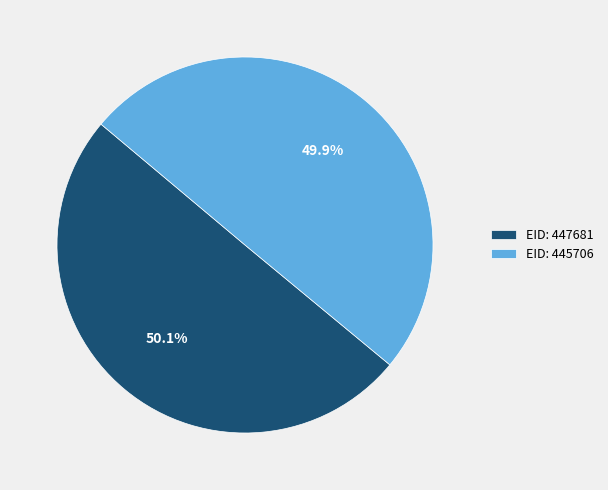

Approximately how many times larger is the value at EID: 445706 compared to EID: 447681?

1.0